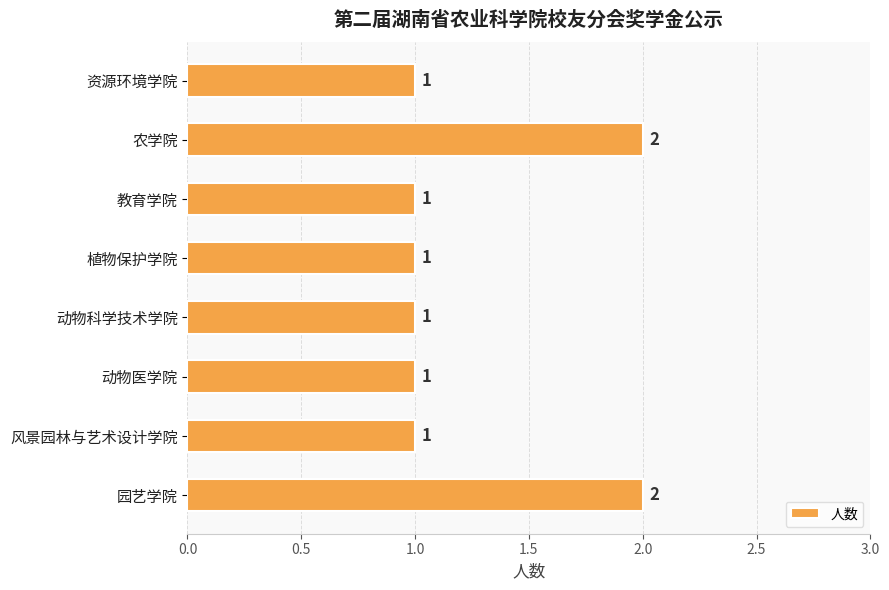

Are the bars grouped side by side (vs. stacked)?

No